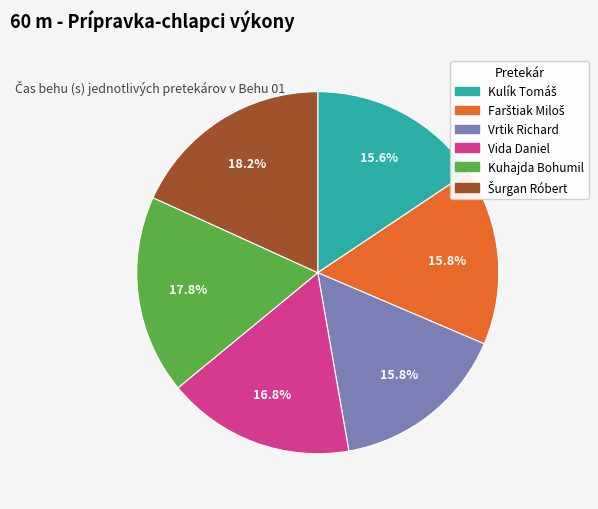

To the nearest percent, what portion does Kuhajda Bohumil represent?

18%